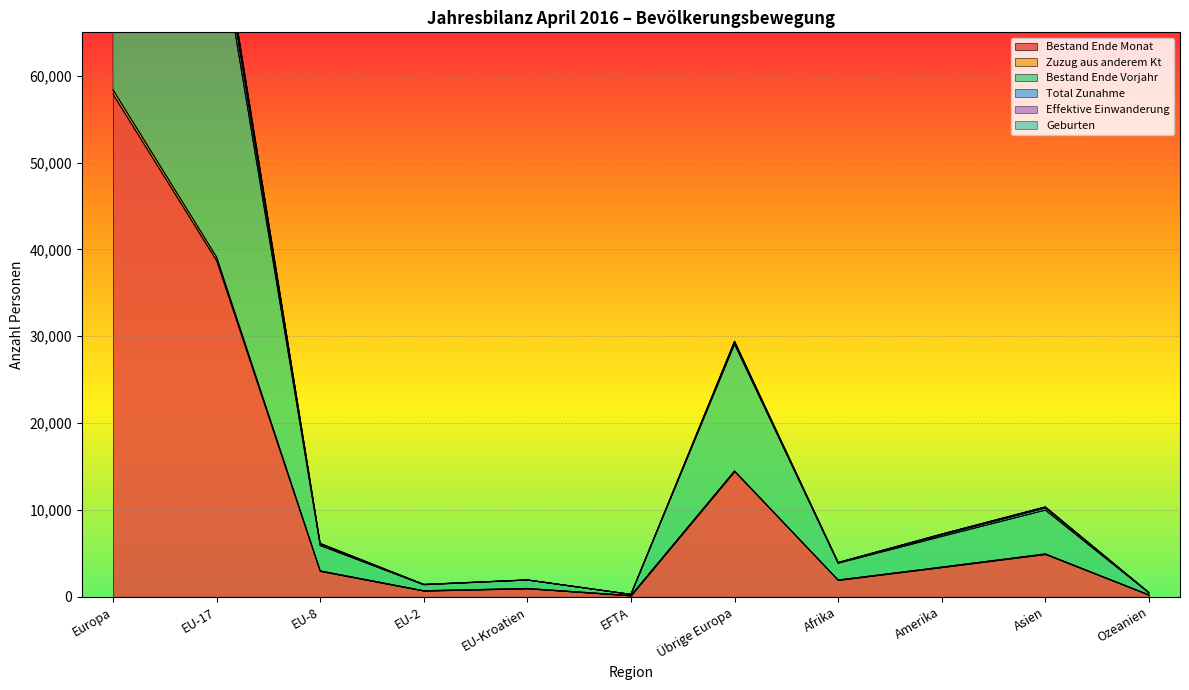

What is the difference between the second highest and second lowest values in the Effektive Einwanderung series?

78851